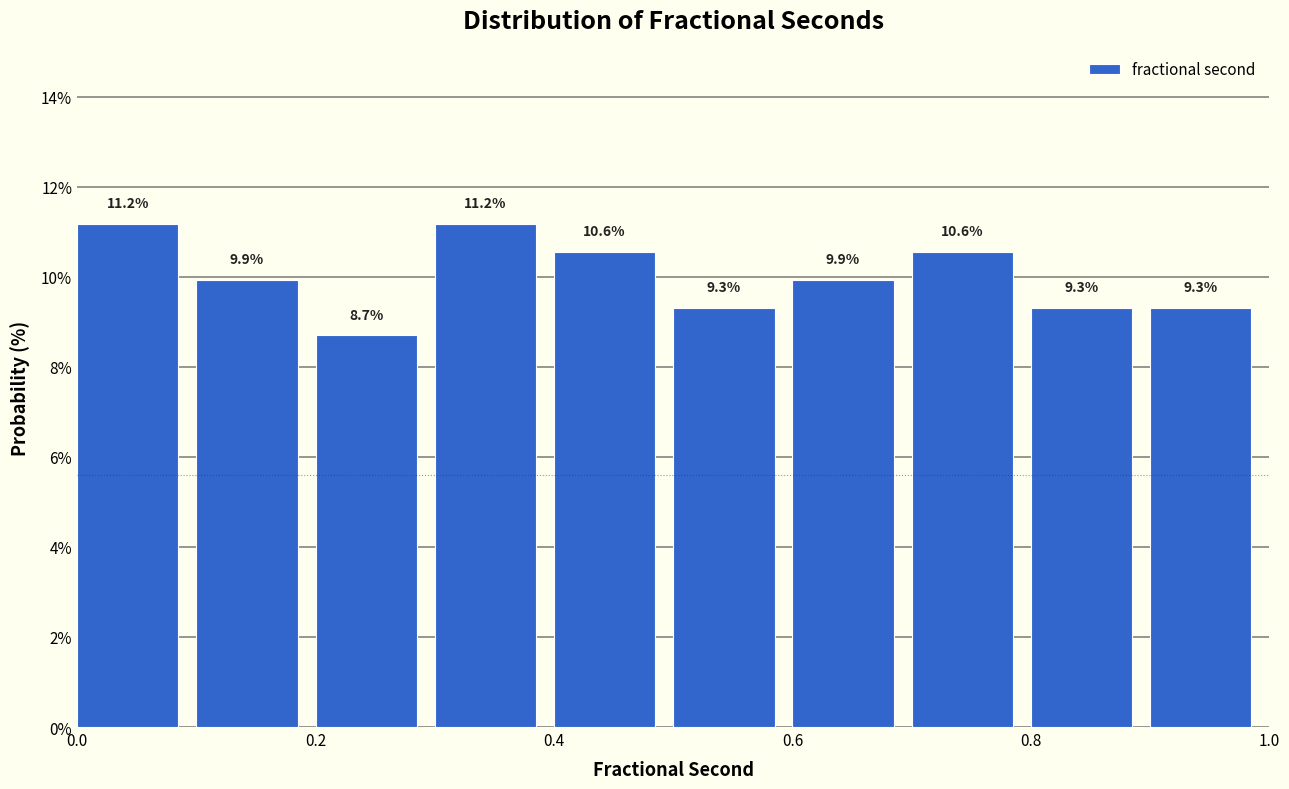

Reading left to right, list every bar in this chart as the range it spans on the x-axis followed by its height.

0.0 to 0.1: 11.2
0.1 to 0.2: 9.9
0.2 to 0.3: 8.7
0.3 to 0.4: 11.2
0.4 to 0.5: 10.6
0.5 to 0.6: 9.3
0.6 to 0.7: 9.9
0.7 to 0.8: 10.6
0.8 to 0.9: 9.3
0.9 to 1.0: 9.3